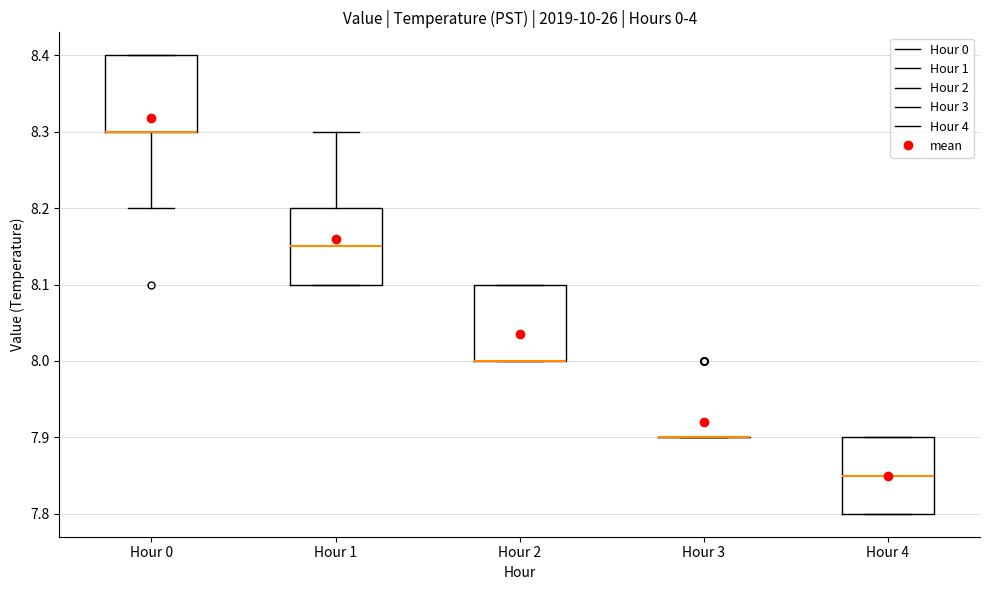

Reading left to right, read every box against the y-axis: the position of its median line, the range the box covers, and the ends of its whiskers. The values are not printed on the chart, so give them approximately, as read against the axis.

Hour 0: median 8.30 (drawn on the box's lower edge), box 8.30 to 8.40, whiskers 8.20 to 8.40
Hour 1: median 8.15, box 8.10 to 8.20, whiskers 8.10 to 8.30
Hour 2: median 8.00 (drawn on the box's lower edge), box 8.00 to 8.10, whiskers 8.00 to 8.10
Hour 3: box collapsed to a line at 7.90, whiskers 7.90 to 7.90
Hour 4: median 7.85, box 7.80 to 7.90, whiskers 7.80 to 7.90